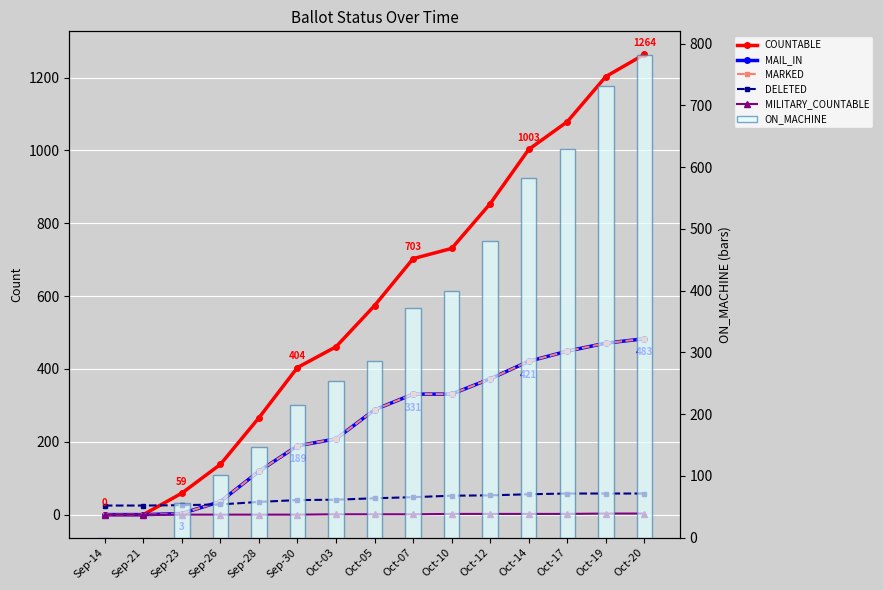

Reading left to right, transcribe all the data shown in this chart.

COUNTABLE: 0	0	59	138	266	404	461	574	703	731	854	1003	1079	1203	1264
MAIL_IN: 0	0	3	36	119	189	208	288	331	331	373	421	449	471	483
MARKED: 0	0	3	36	119	189	208	288	331	331	373	421	449	471	483
DELETED: 25	25	26	28	35	40	41	45	48	52	53	56	58	58	58
MILITARY_COUNTABLE: 0	0	0	0	0	0	1	1	1	2	2	2	2	3	3
ON_MACHINE: 0	0	56	102	147	215	253	286	372	400	481	582	630	732	781